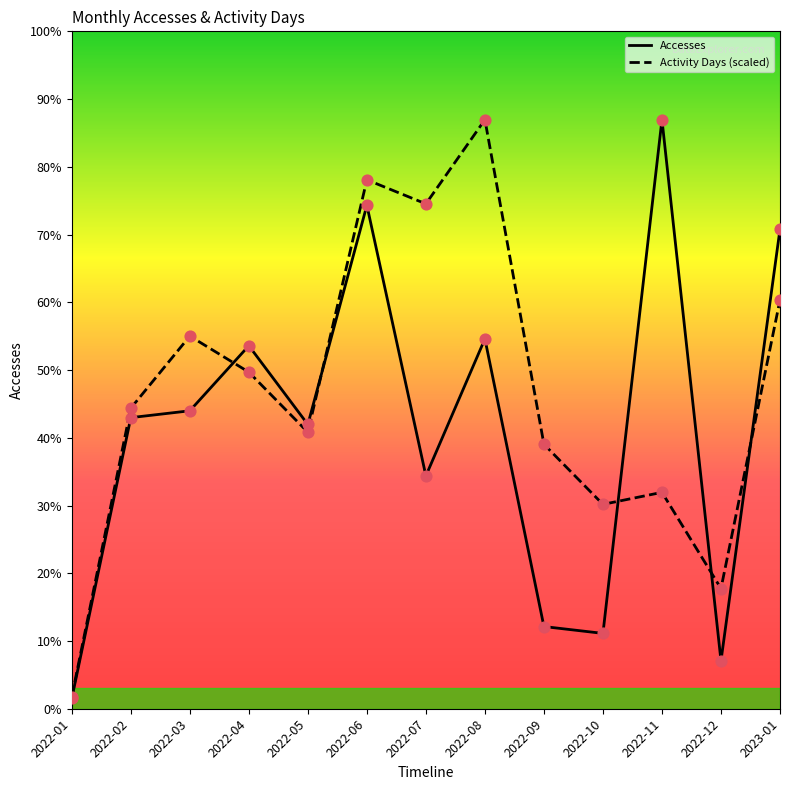

Is the value of Activity Days (scaled) at 2022-02 greater than the value of Accesses at 2022-12?

Yes